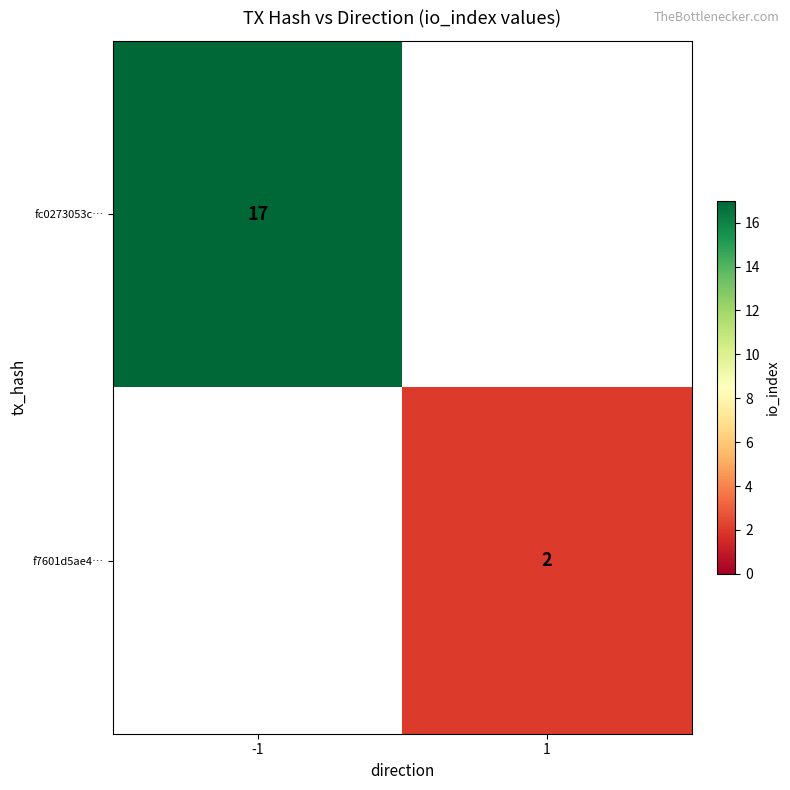

True or false: f7601d5ae4… has a value of 1 at 1.

False